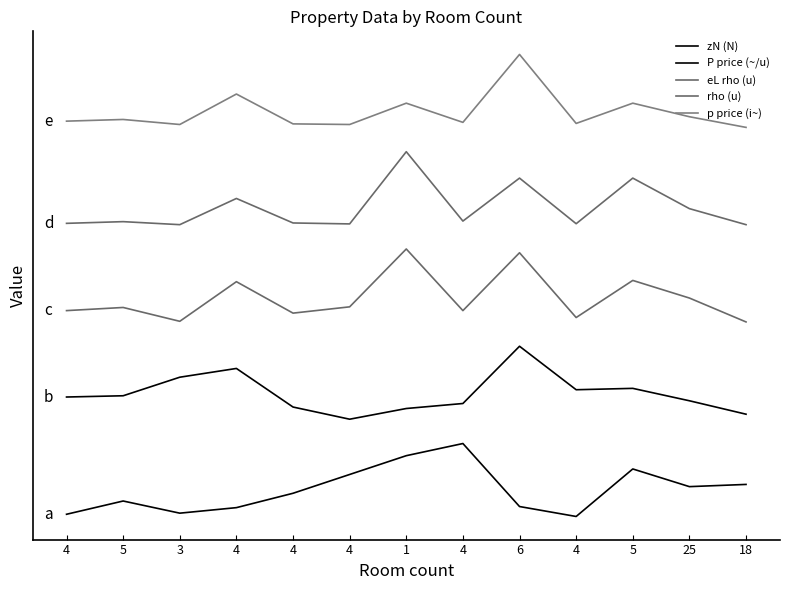

True or false: zN (N) has more than 2 interior local peaks.

True